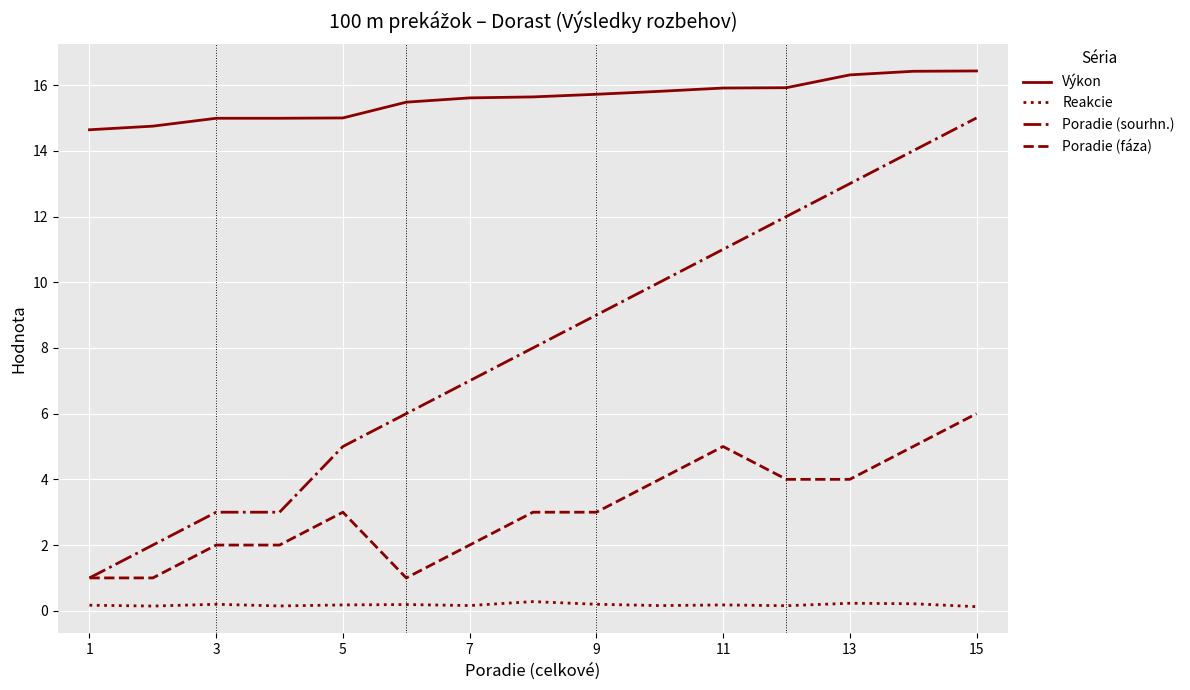

Which series has the largest total across all categories?

Výkon